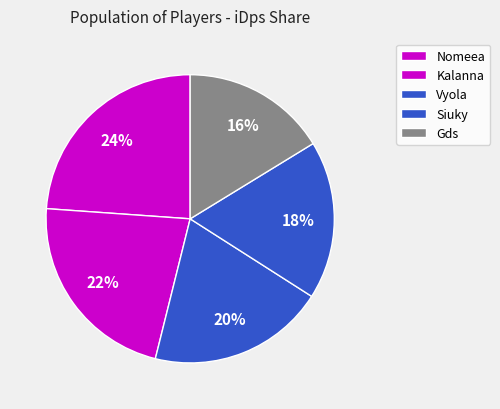

To the nearest percent, what portion does Vyola represent?

20%